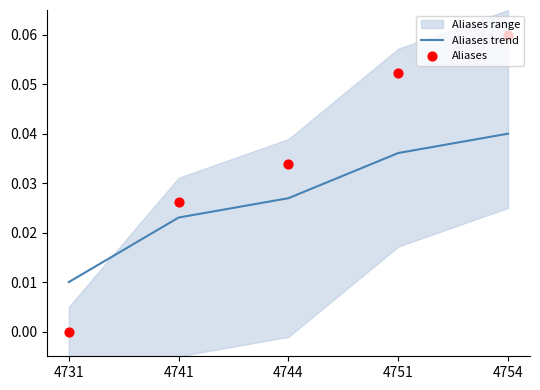

At which category is the sum across all series the highest?

4754